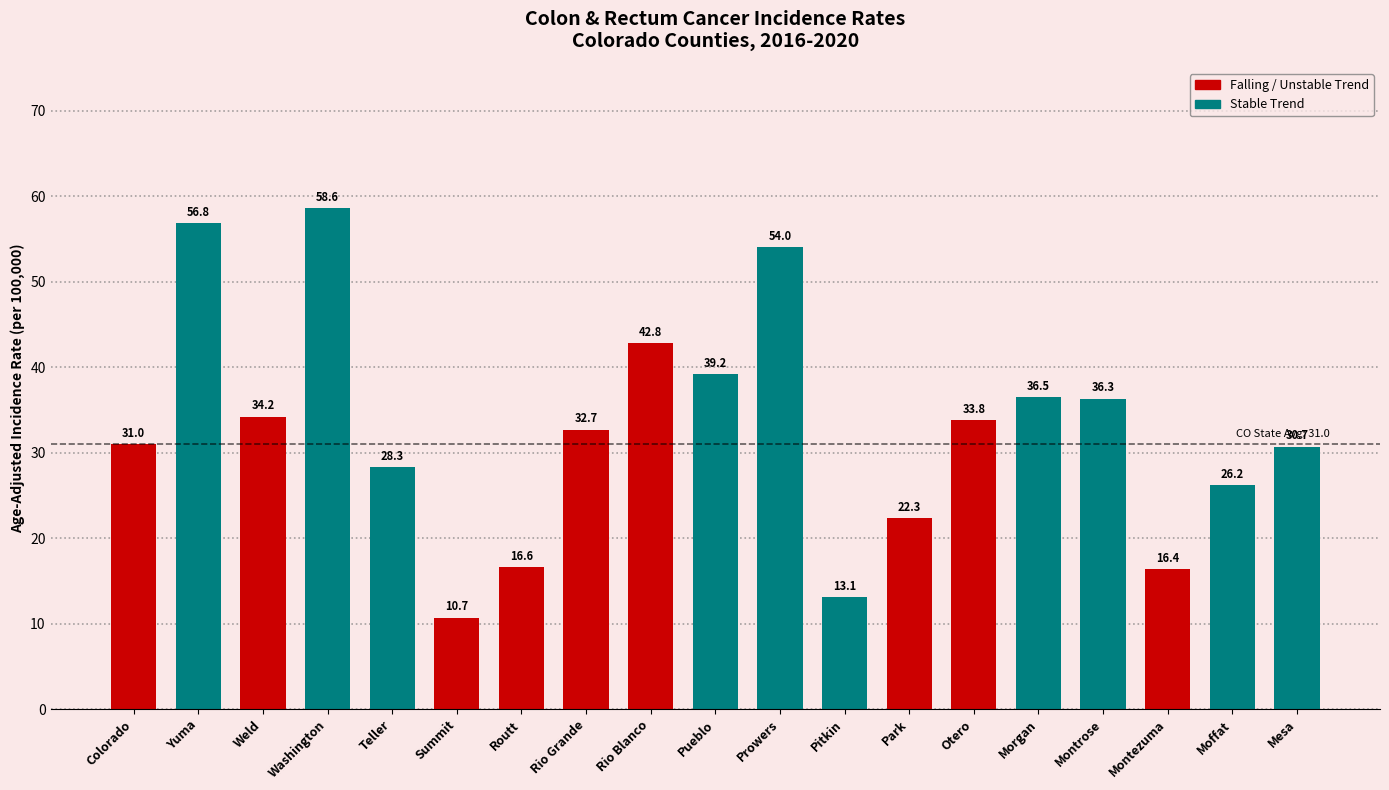

Reading right to left, transcribe all the data shown in this chart.

30.7	26.2	16.4	36.3	36.5	33.8	22.3	13.1	54.0	39.2	42.8	32.7	16.6	10.7	28.3	58.6	34.2	56.8	31.0